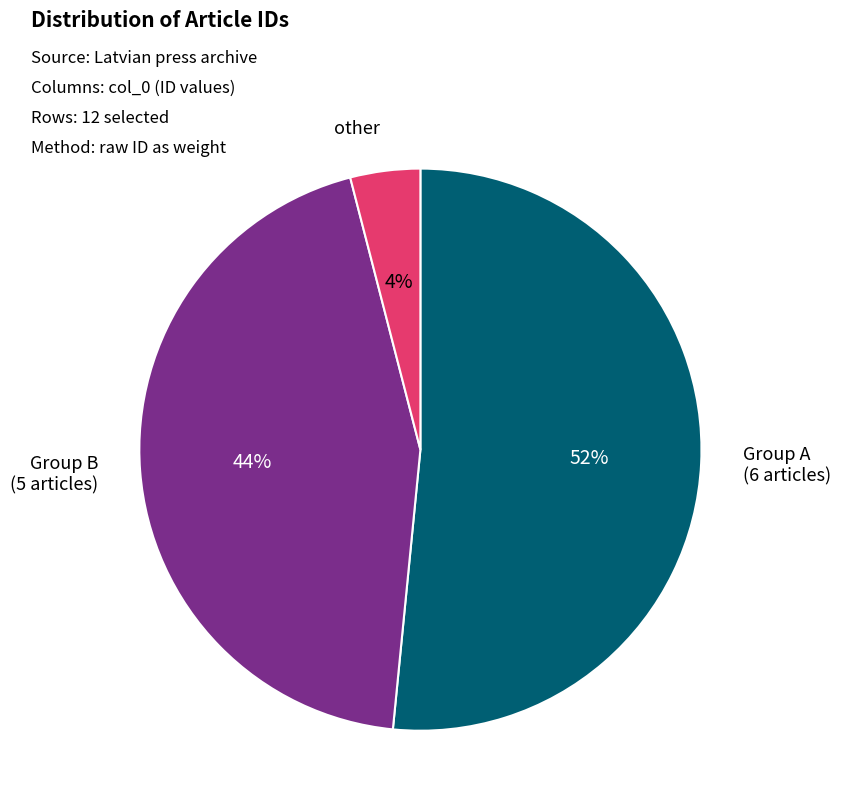

To the nearest percent, what is the difference between the largest and smallest slice percentages?

48%